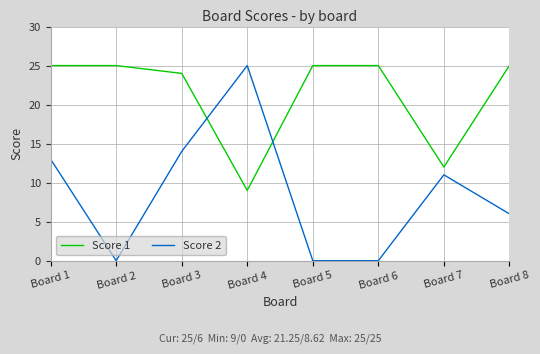

Rank the series at Board 6 from highest to lowest value.

Score 1, Score 2